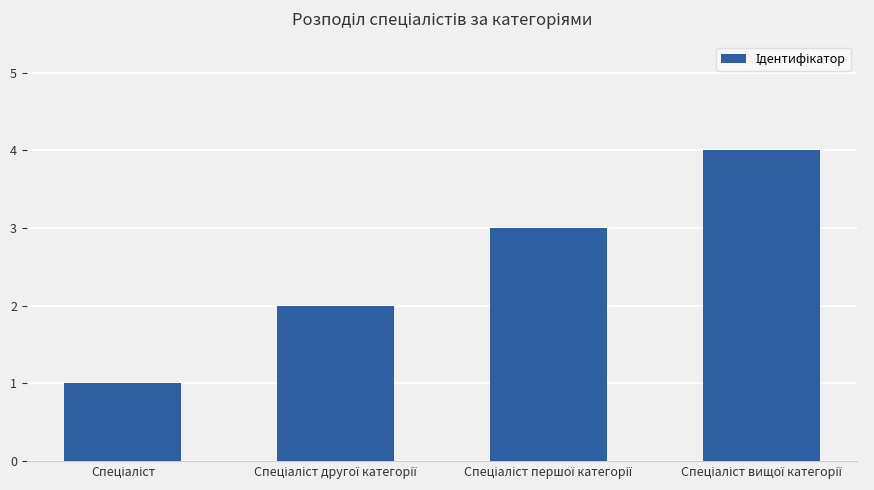

How many data points are less than 3?

2